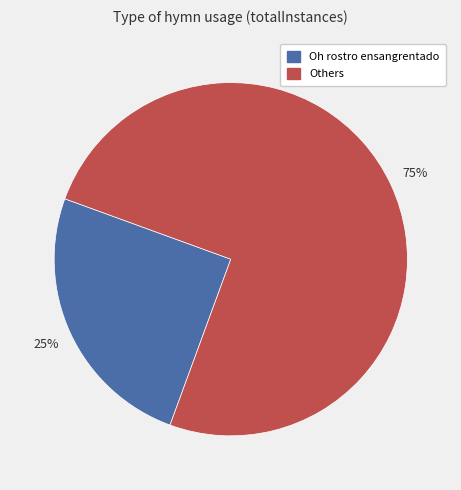

Combined, do Oh rostro ensangrentado and Others account for over 50%?

Yes